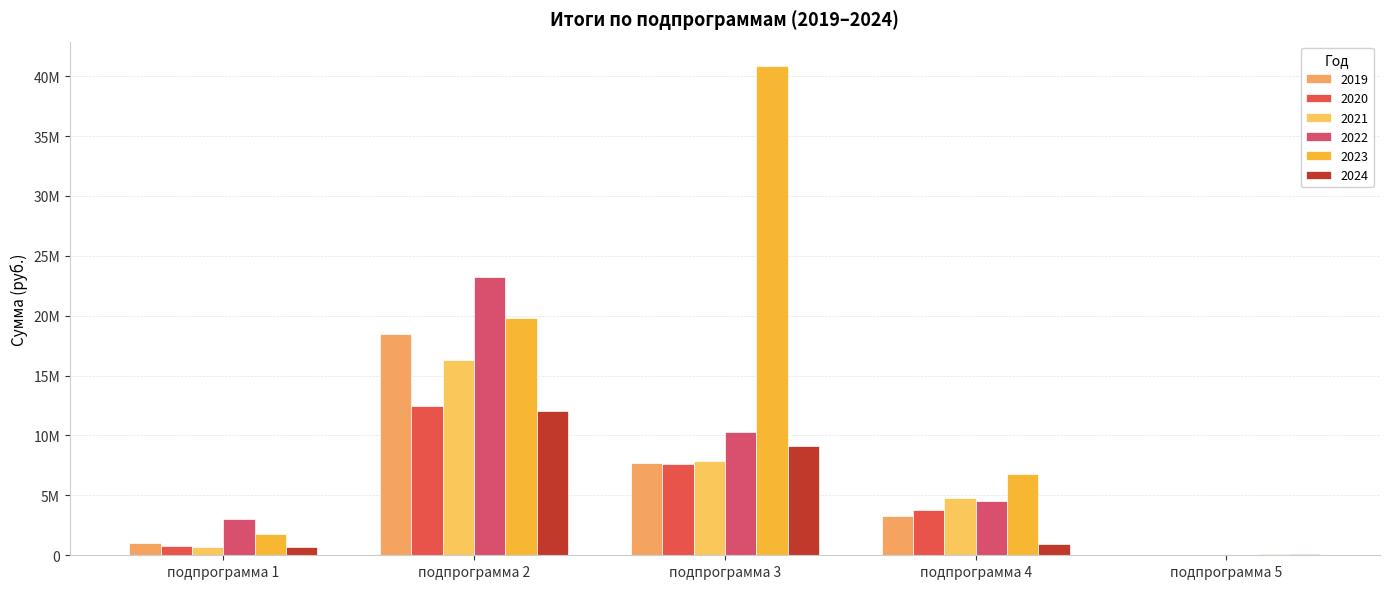

Are the bars grouped side by side (vs. stacked)?

Yes